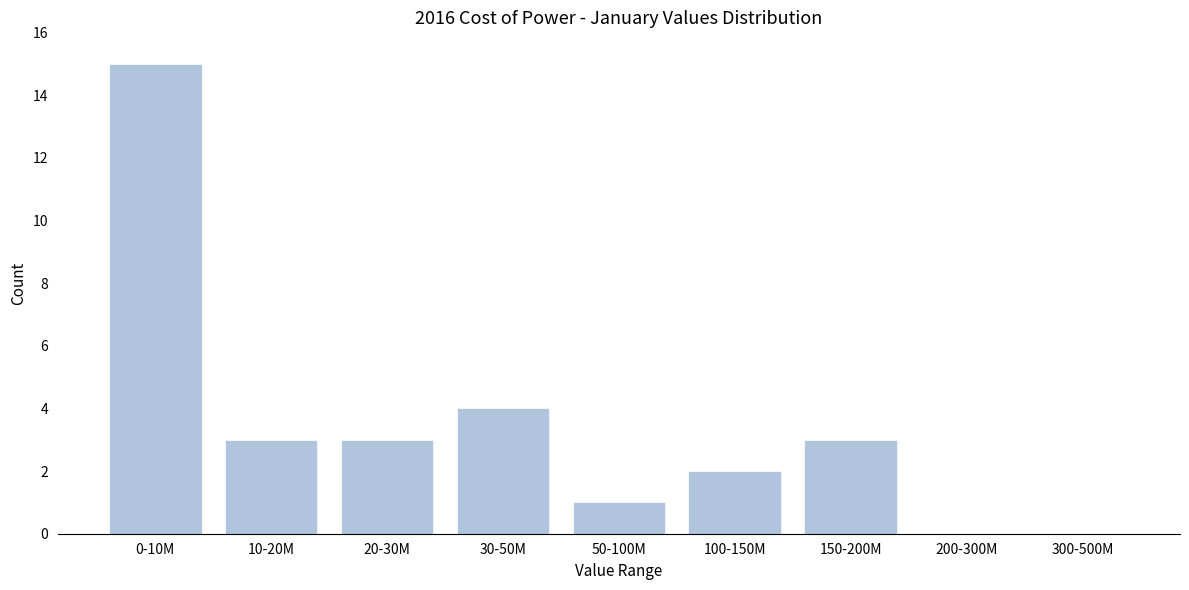

Reading right to left, extract all data points from this chart.

300-500M=0	200-300M=0	150-200M=3	100-150M=2	50-100M=1	30-50M=4	20-30M=3	10-20M=3	0-10M=15